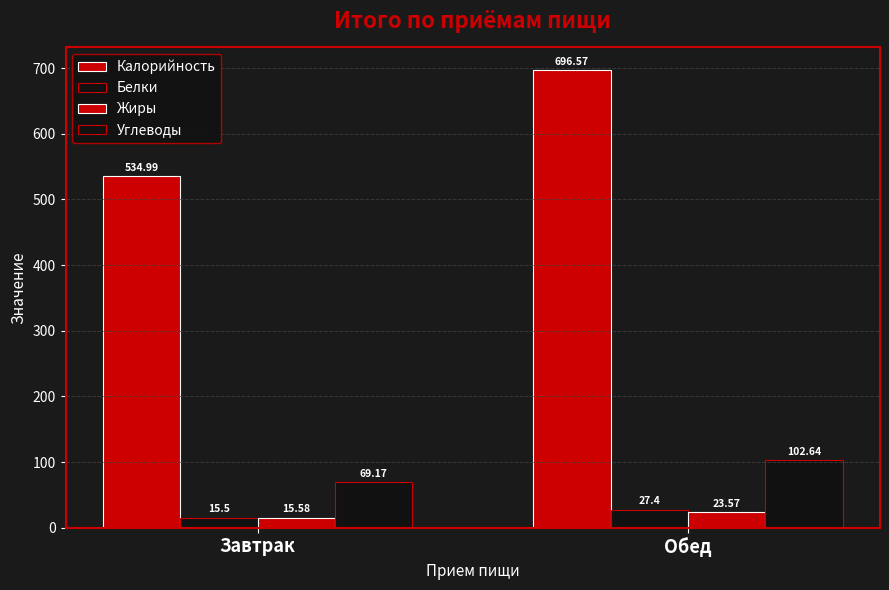

How many groups of bars are there?

2